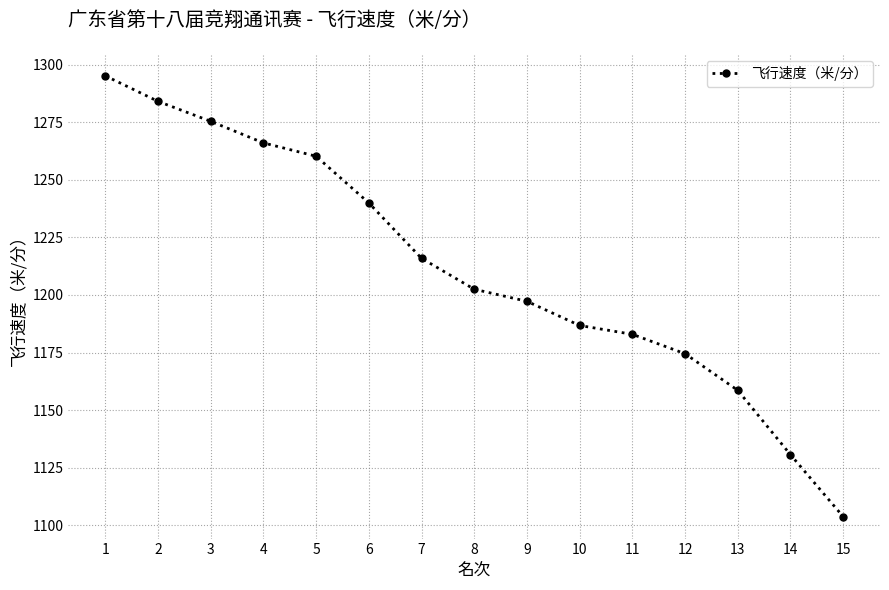

What is the difference between the second highest and minimum values?

180.4